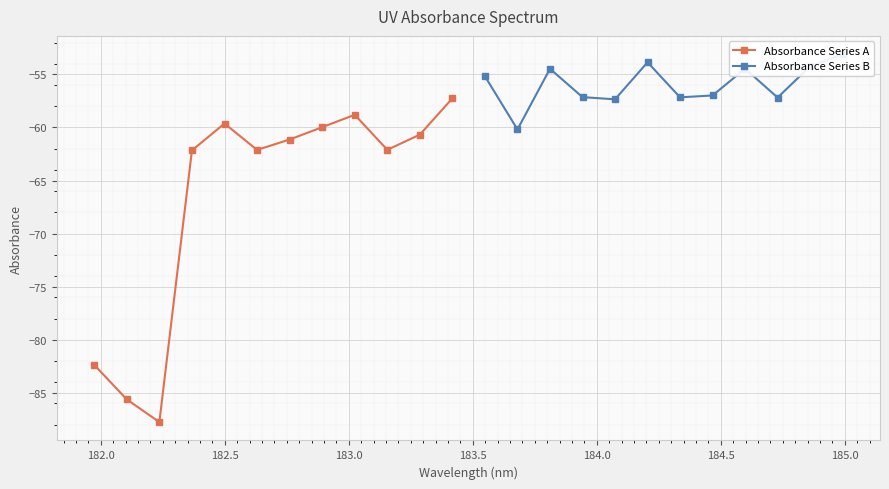

How many interior local peaks does the Absorbance Series A series have?

2